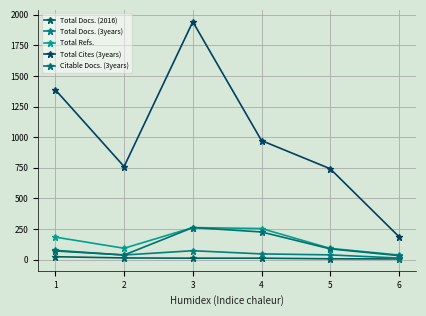

What is the total value across all series at 1?

1741